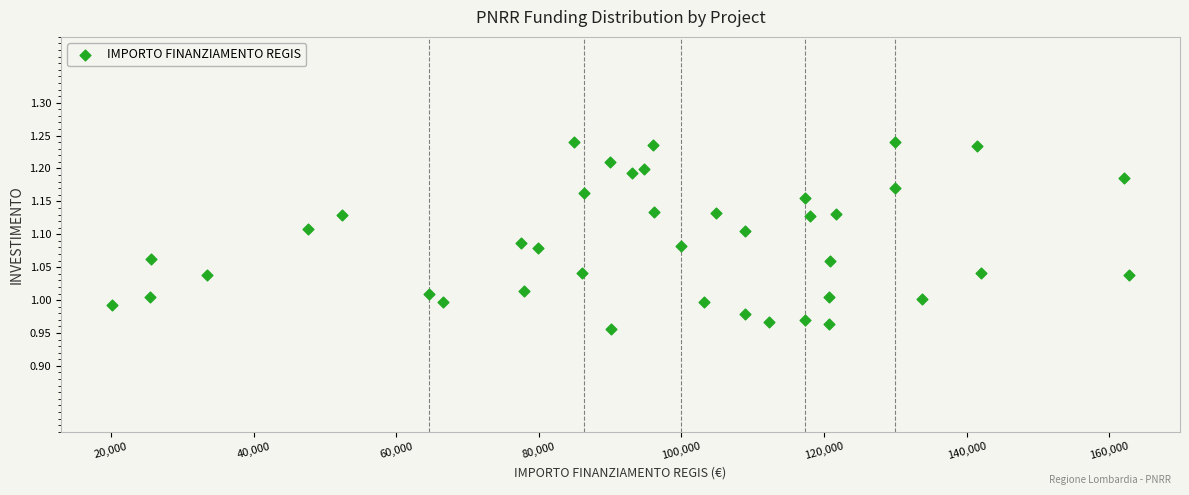

What is the range of Y values (max minus min)?

0.3